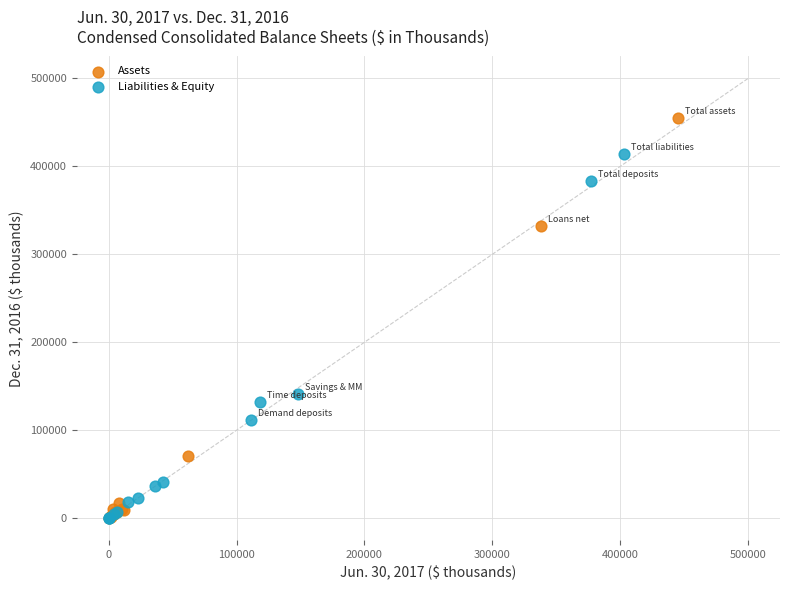

Which series has the largest Y range (max minus min)?

Assets